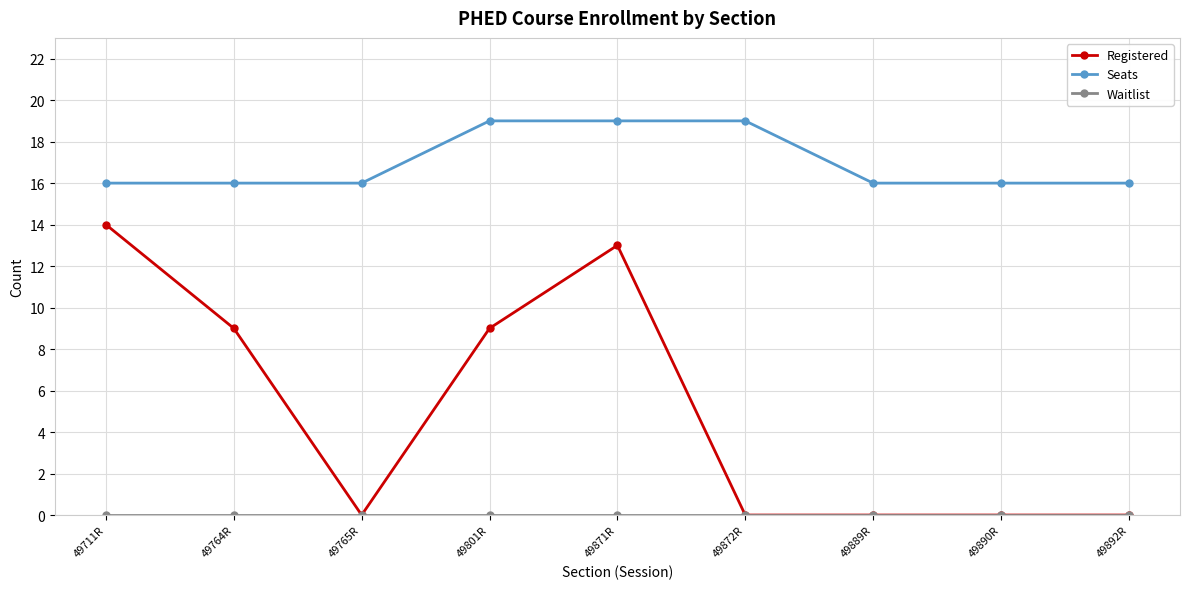

What is the spread (max minus min) of values at 49765R?

16